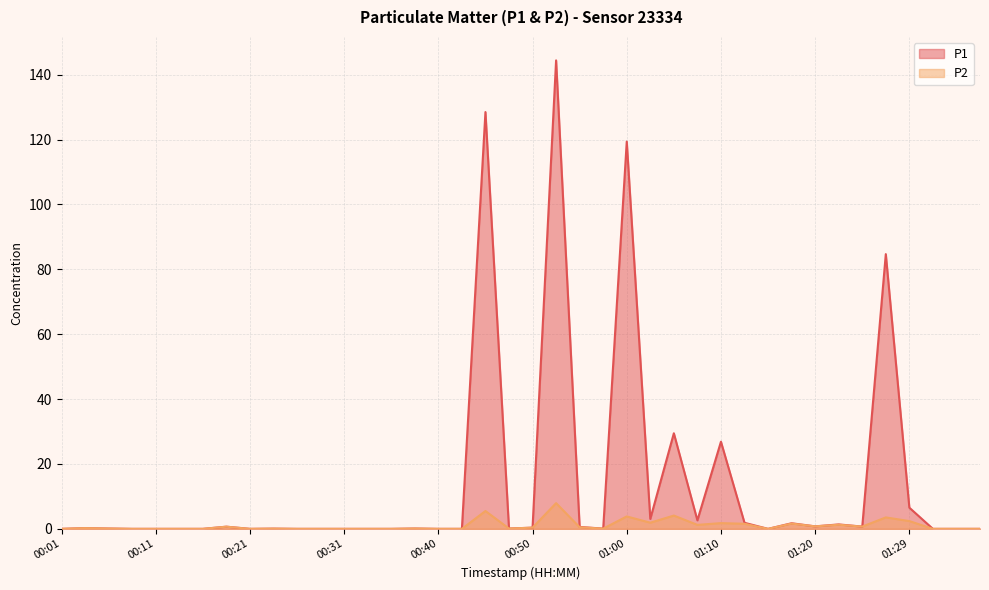

What position from the left is 00:45?

19